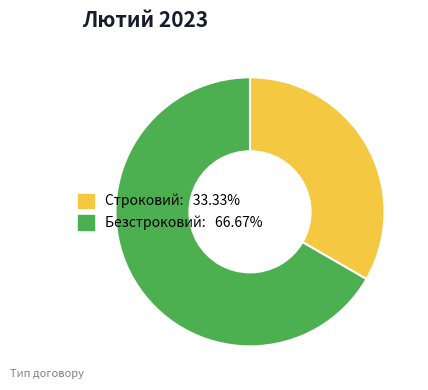

Rank the categories by value from lowest to highest.

Строковий, Безстроковий